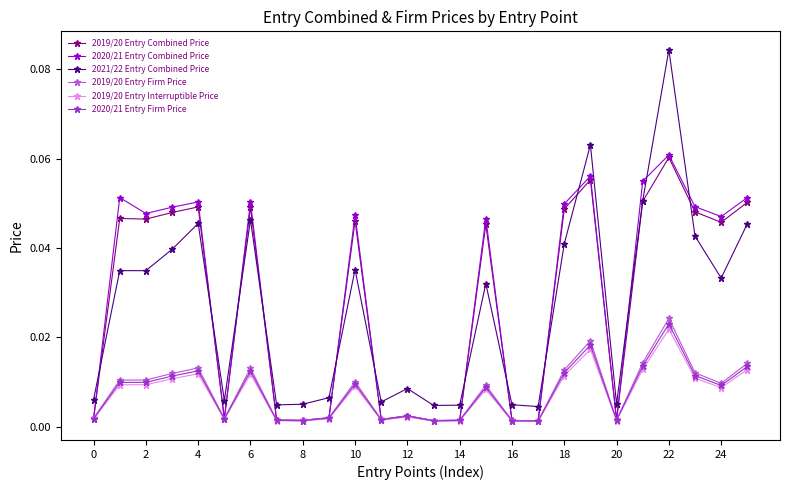

True or false: 2019/20 Entry Firm Price and 2021/22 Entry Combined Price cross at least once.

False